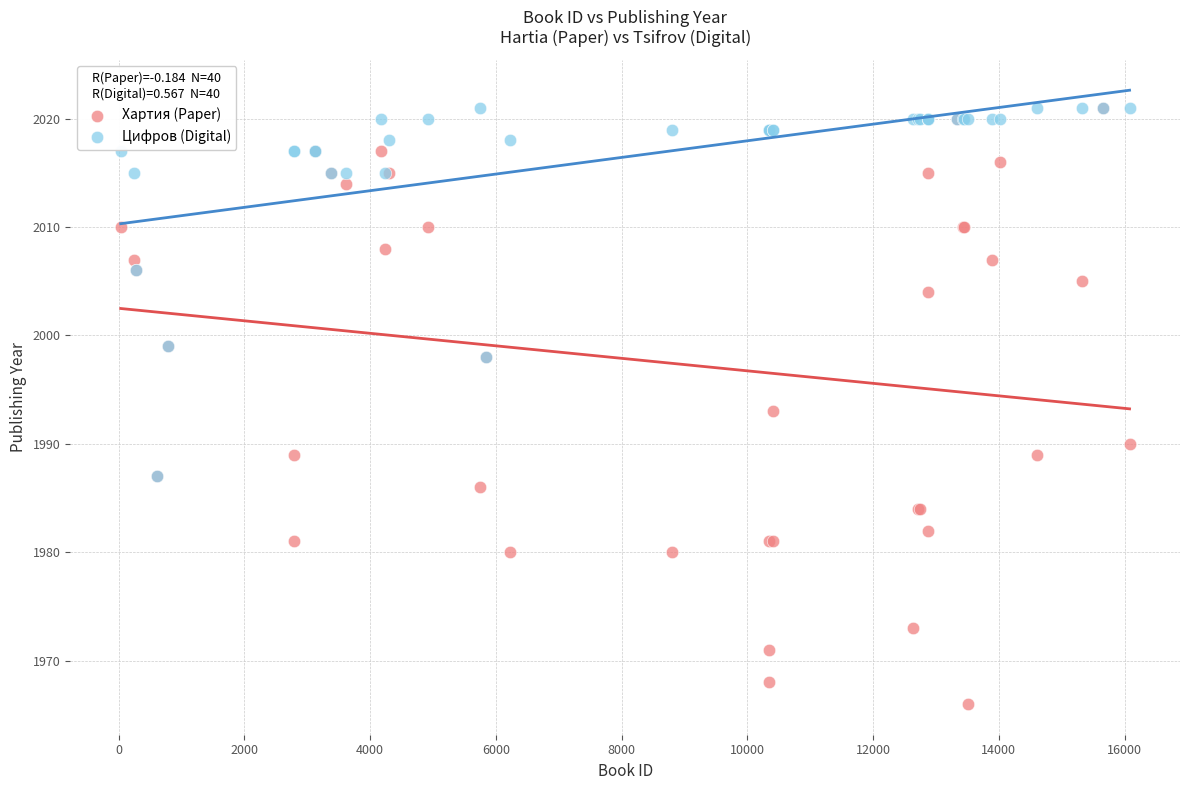

What are all the series names shown in the legend?

Хартия (Paper), Цифров (Digital)